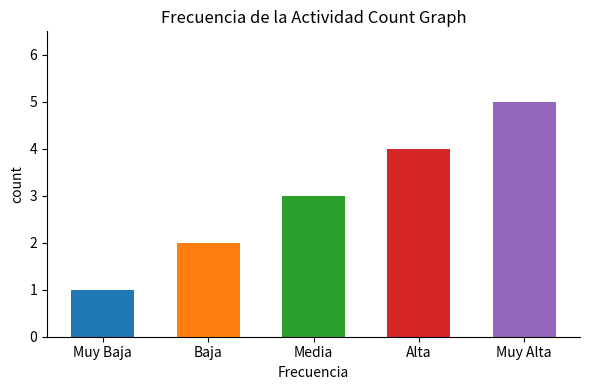

What position from the left is Media?

3